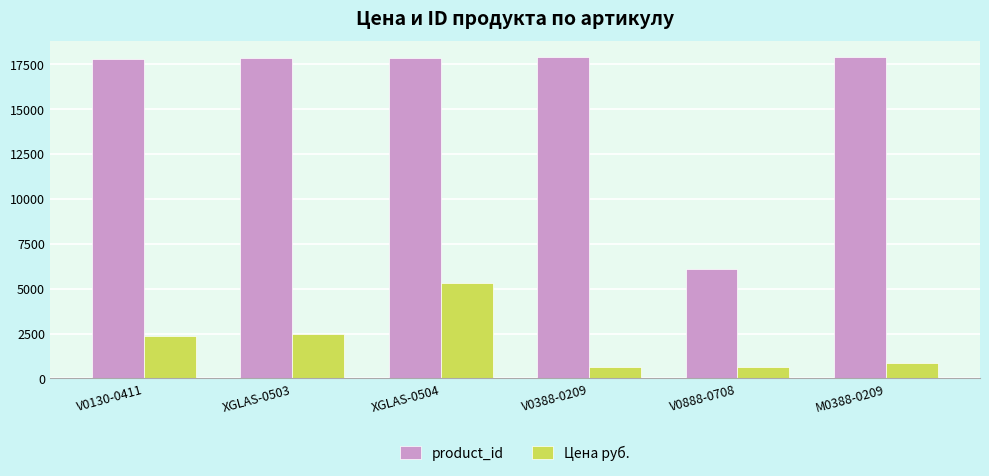

List the series in order of their peak value, highest first.

product_id, Цена руб.